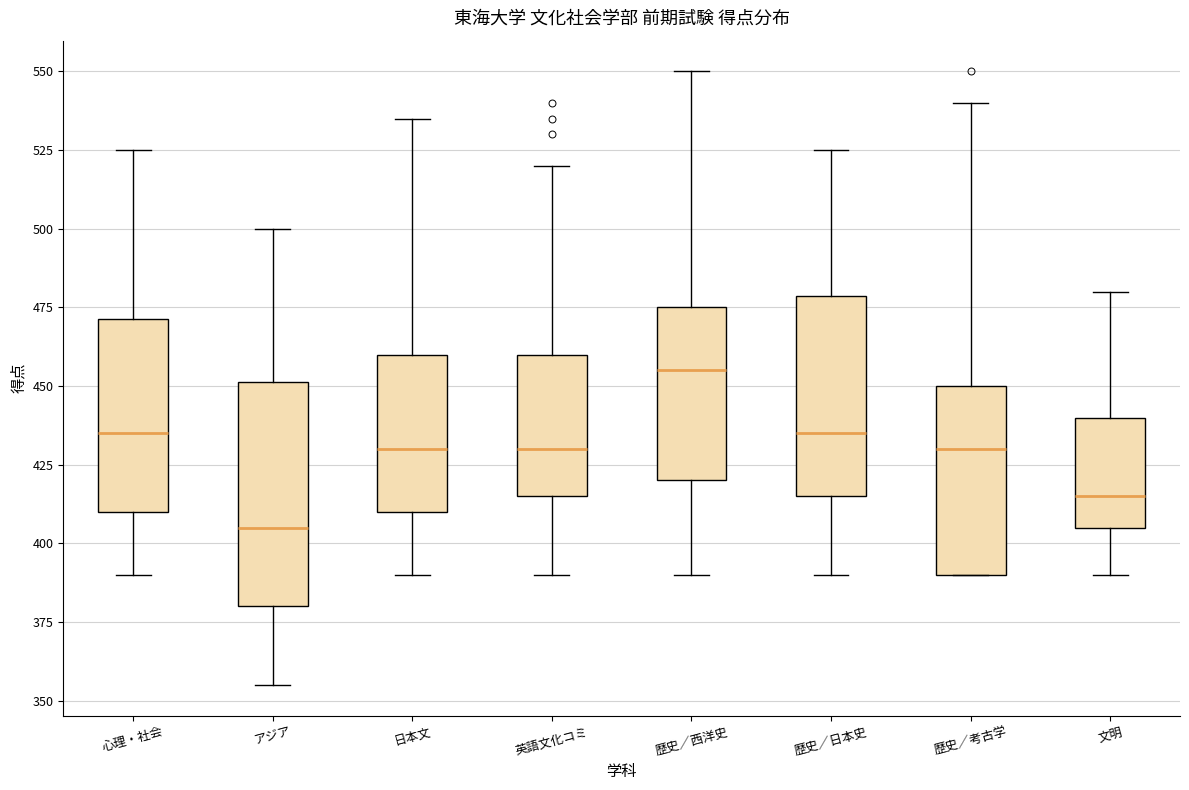

Which box has the lowest median line?

アジア